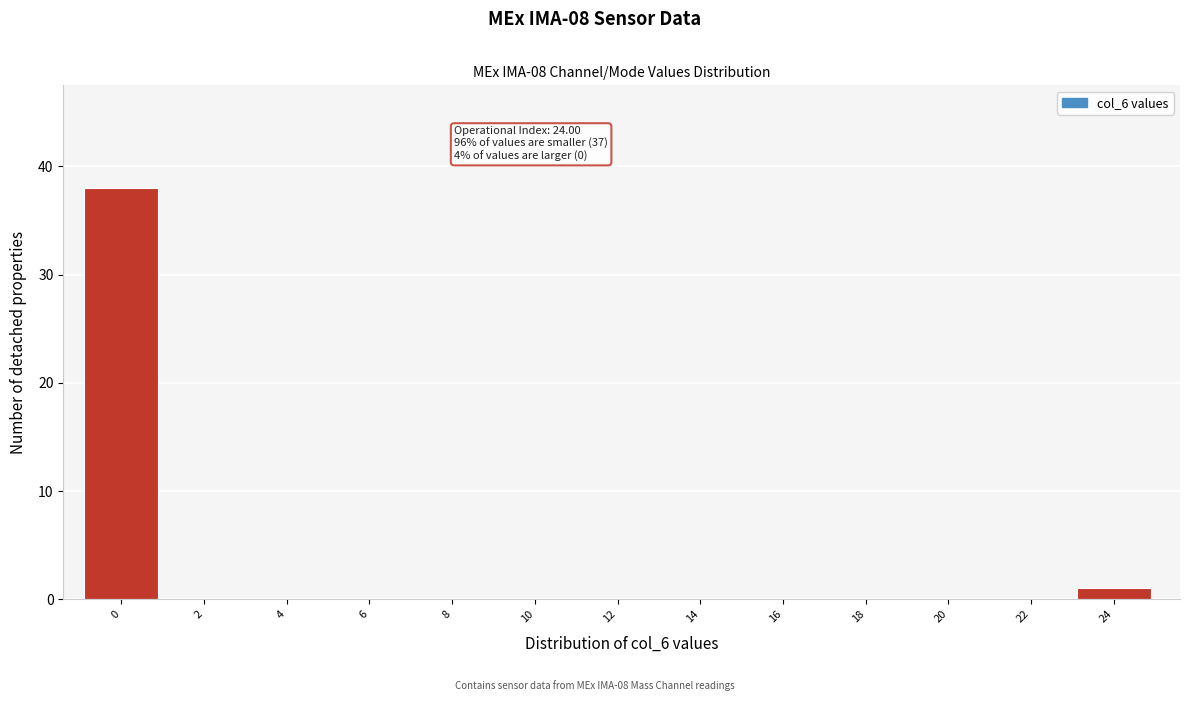

Reading left to right, what are all the values shown in this chart?

0=38	2=0	4=0	6=0	8=0	10=0	12=0	14=0	16=0	18=0	20=0	22=0	24=1